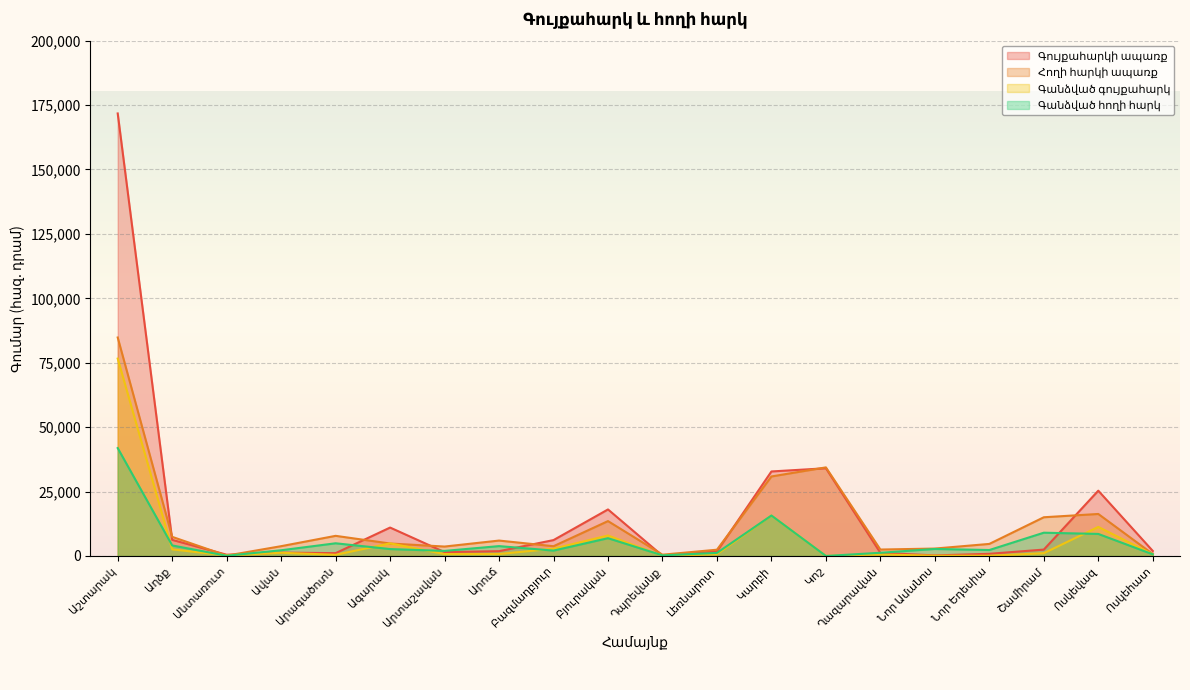

The value of Հողի հարկի ապառք at Նոր Ամանոս is 2878.9. True or false?

True